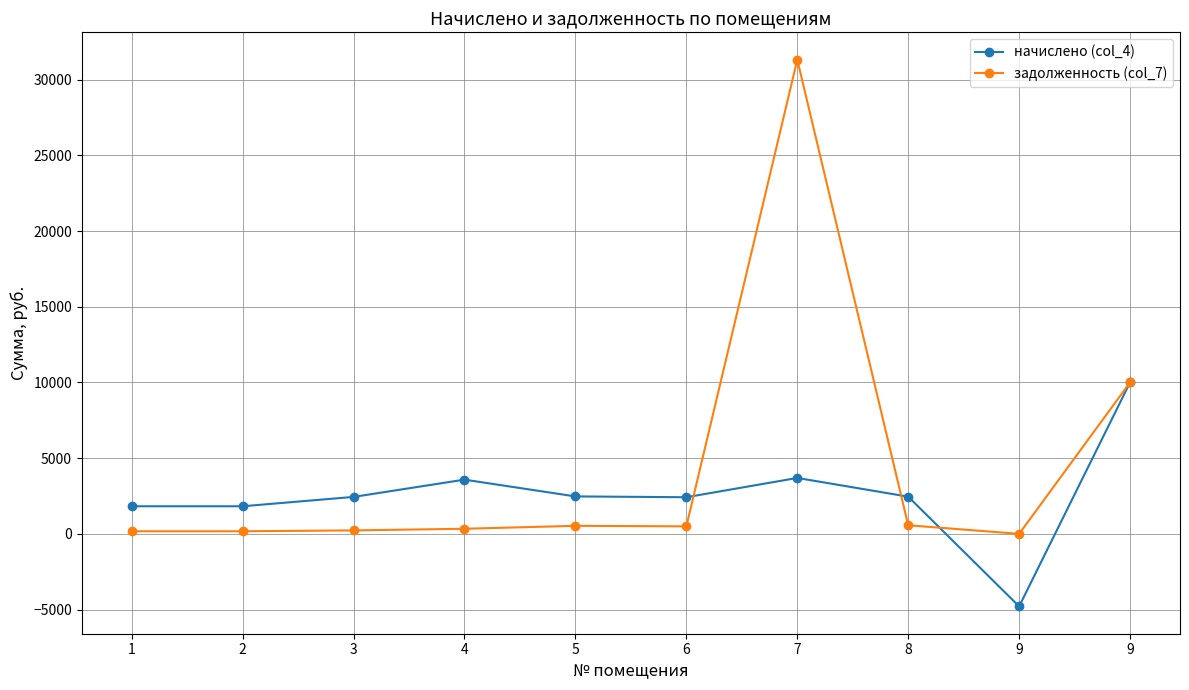

Does the chart have visible grid lines?

Yes